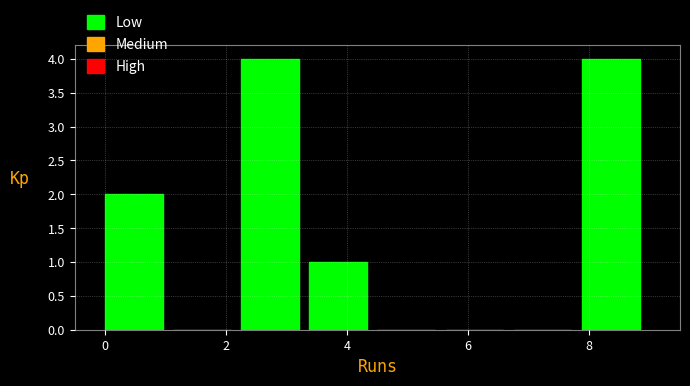

Reading left to right, transcribe this chart: for each bar, give the range it covers on the x-axis and its height. Neither the bar edges nor the heights are printed on the chart, so give them approximately, as read against the axes.

0.0 to 1.2: 2
1.2 to 2.2: 0
2.2 to 3.4: 4
3.4 to 4.6: 1
4.6 to 5.6: 0
5.6 to 6.8: 0
6.8 to 7.8: 0
7.8 to 9.0: 4